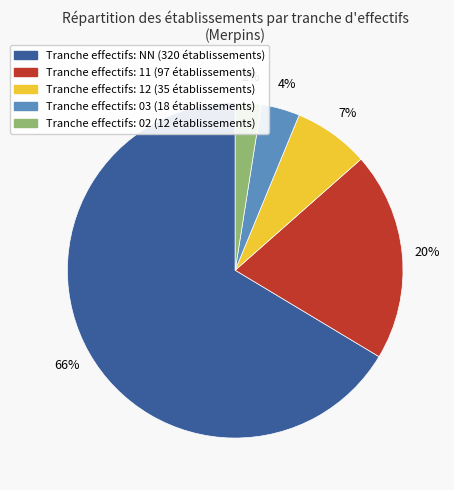

Is there any slice that represents more than half of the pie?

Yes